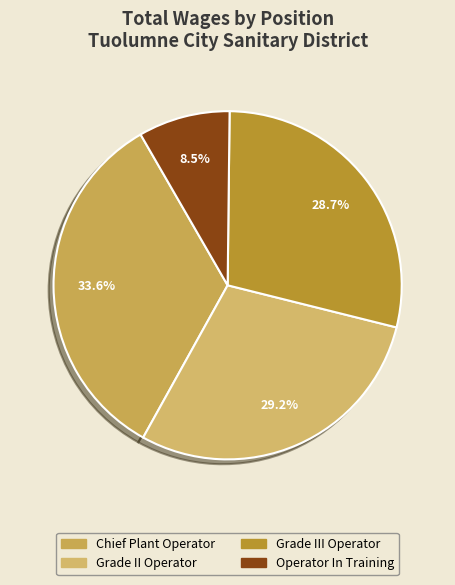

Count the number of slices in the pie.

4